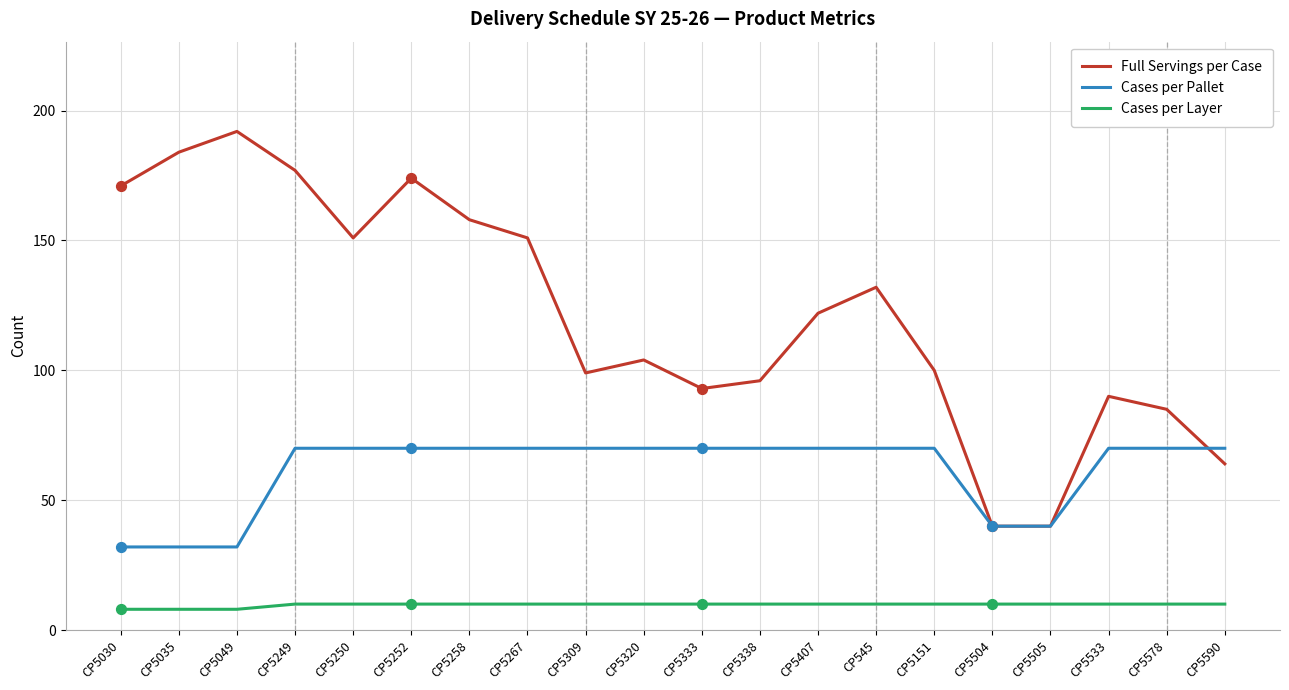

Is the value of Full Servings per Case at CP5249 greater than the value of Cases per Layer at CP5320?

Yes